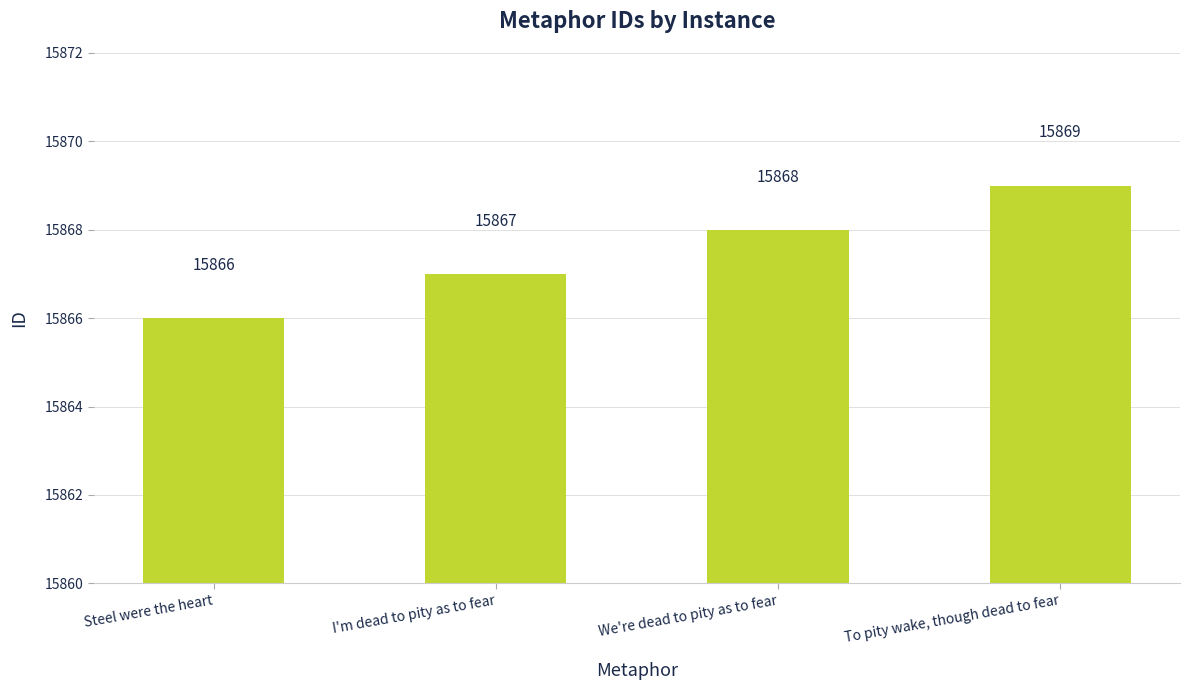

What is the label of the 1st bar from the left?

Steel were the heart